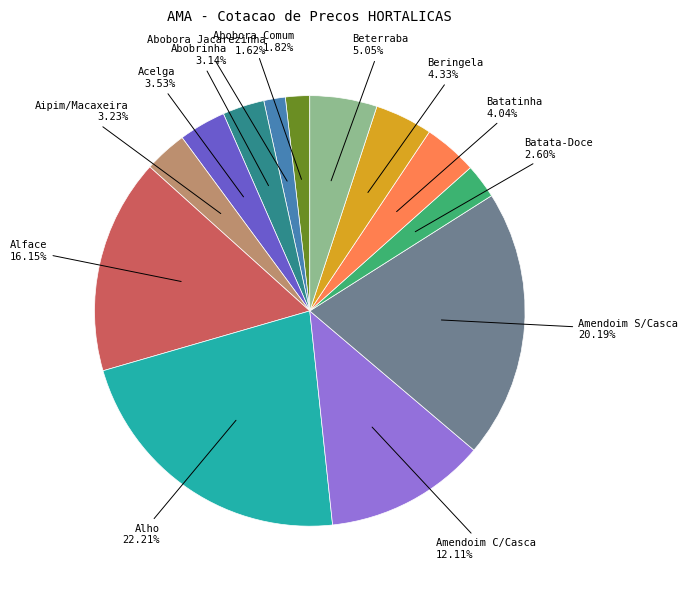

Is it true that Amendoim S/Casca is 6% of the pie?

False